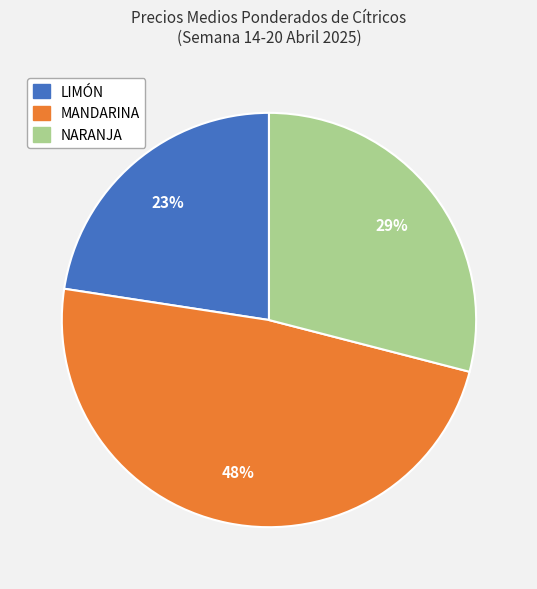

Count the number of slices in the pie.

3